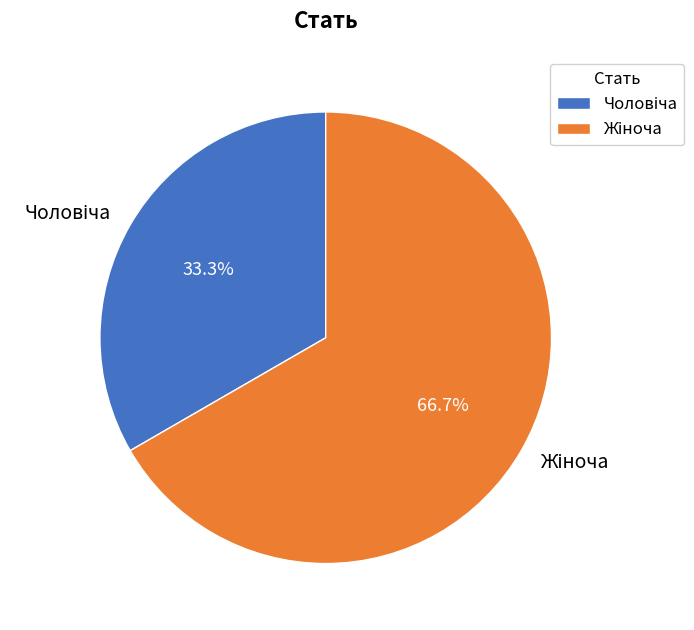

What is the change in value from Чоловіча to Жіноча?

+1